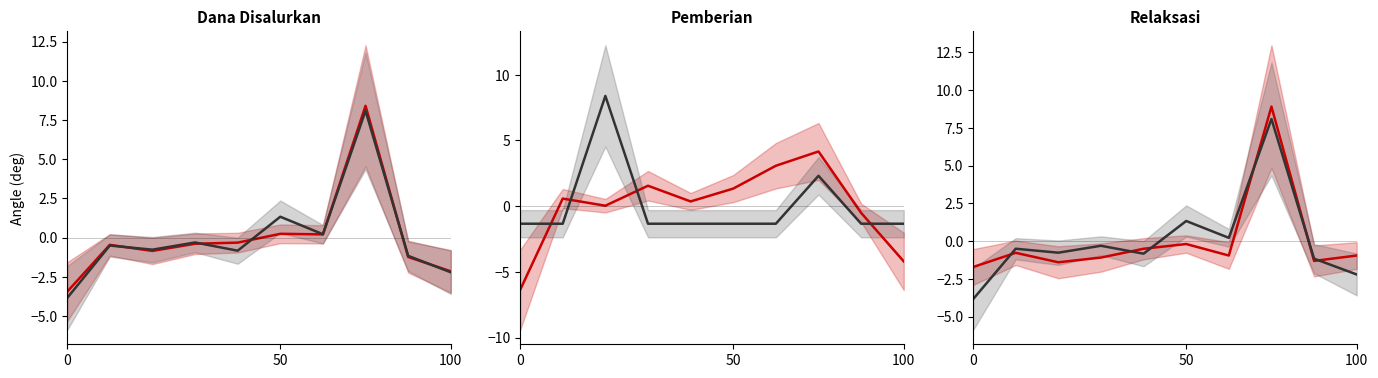

Where is Pemberian Relaksasi nearest to the value 3?

50